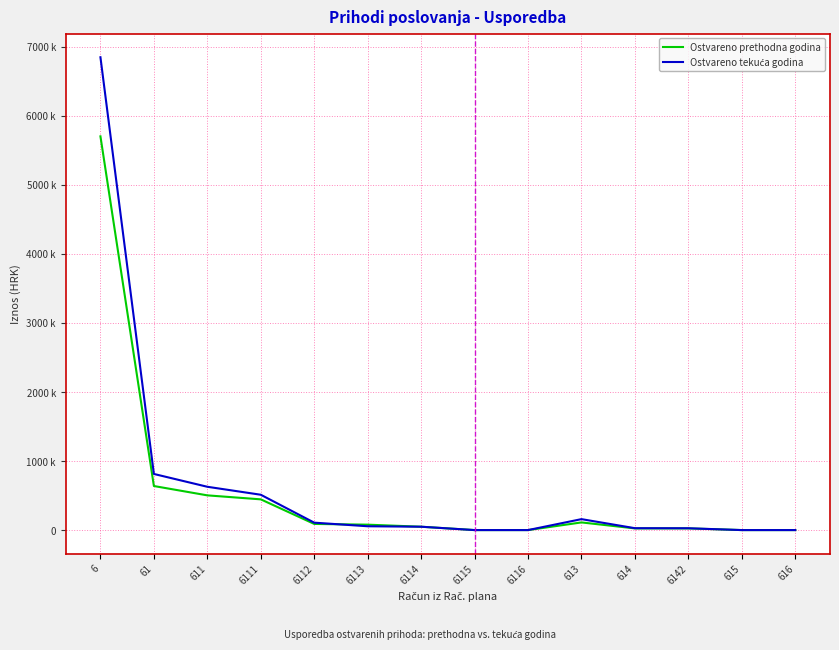

Does the chart display data point markers on the line(s)?

No